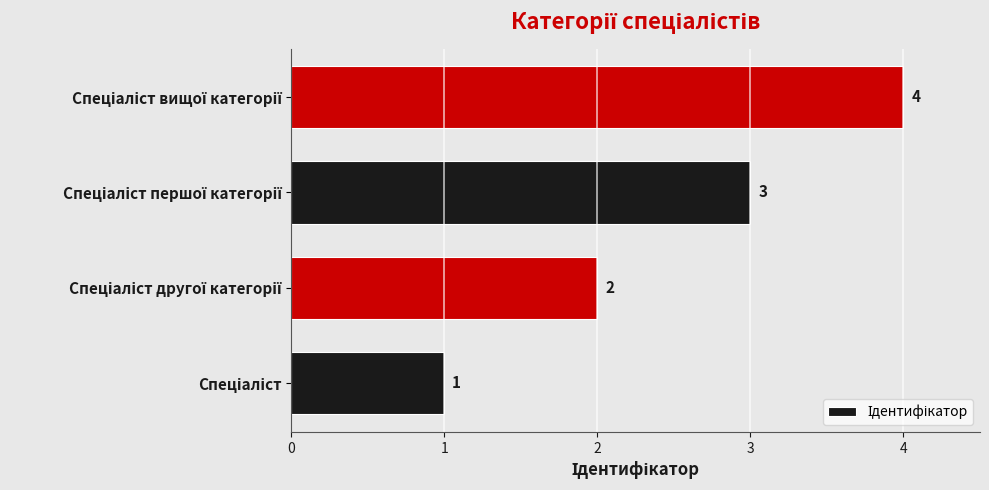

How many values are between 2 and 4?

3